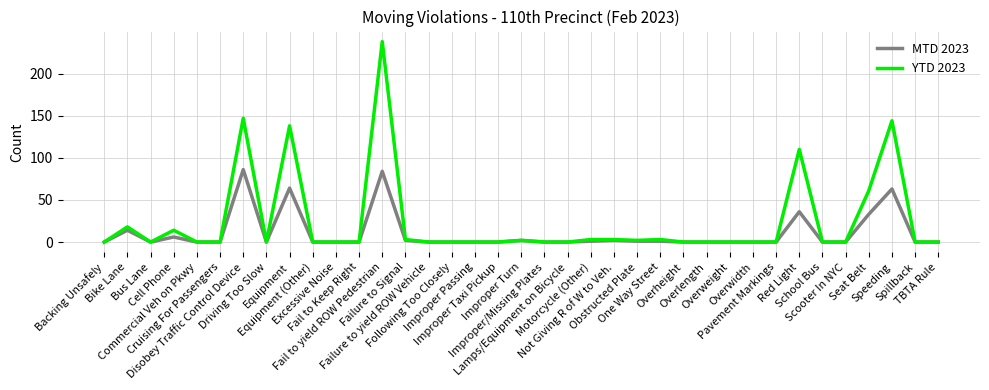

List the series in order of their peak value, highest first.

YTD 2023, MTD 2023